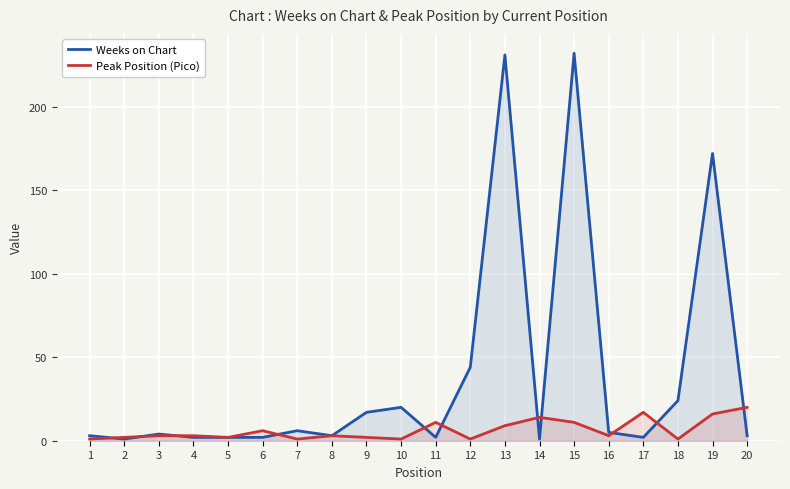

Which series has the largest total across all categories?

Weeks on Chart